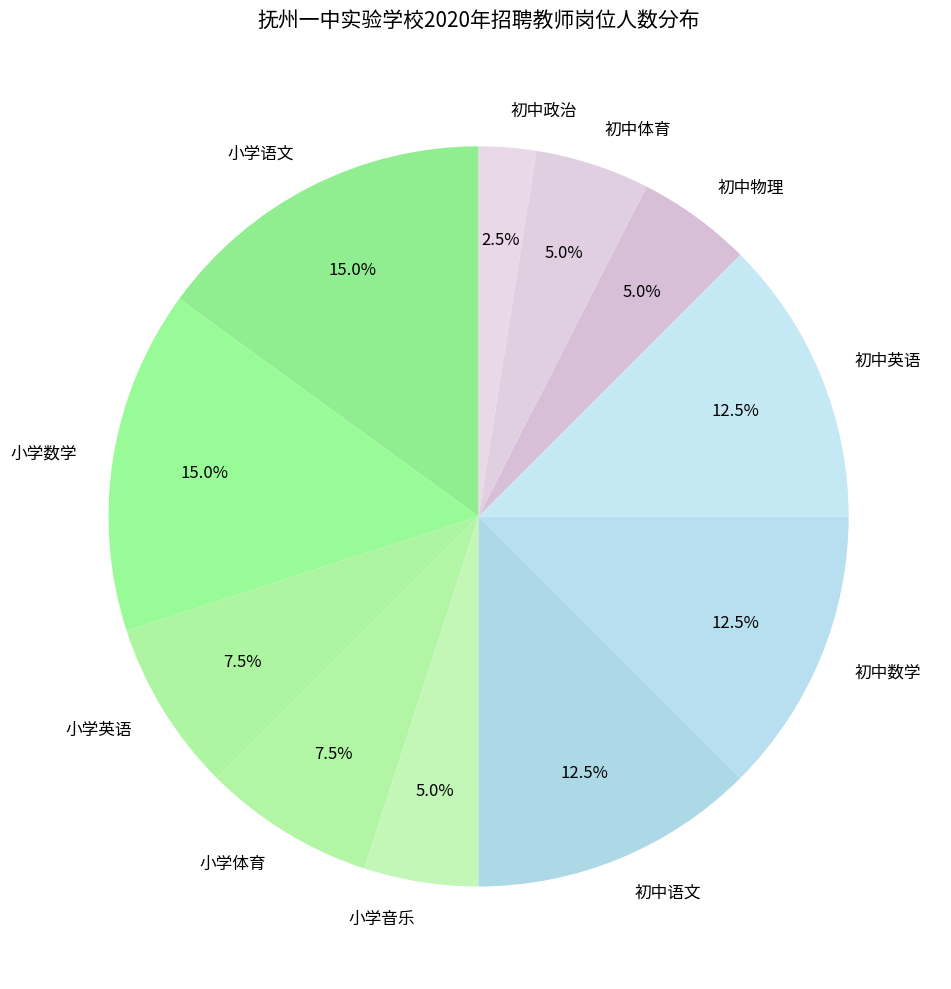

Approximately how many times larger is the value at 小学体育 compared to 初中政治?

3.0